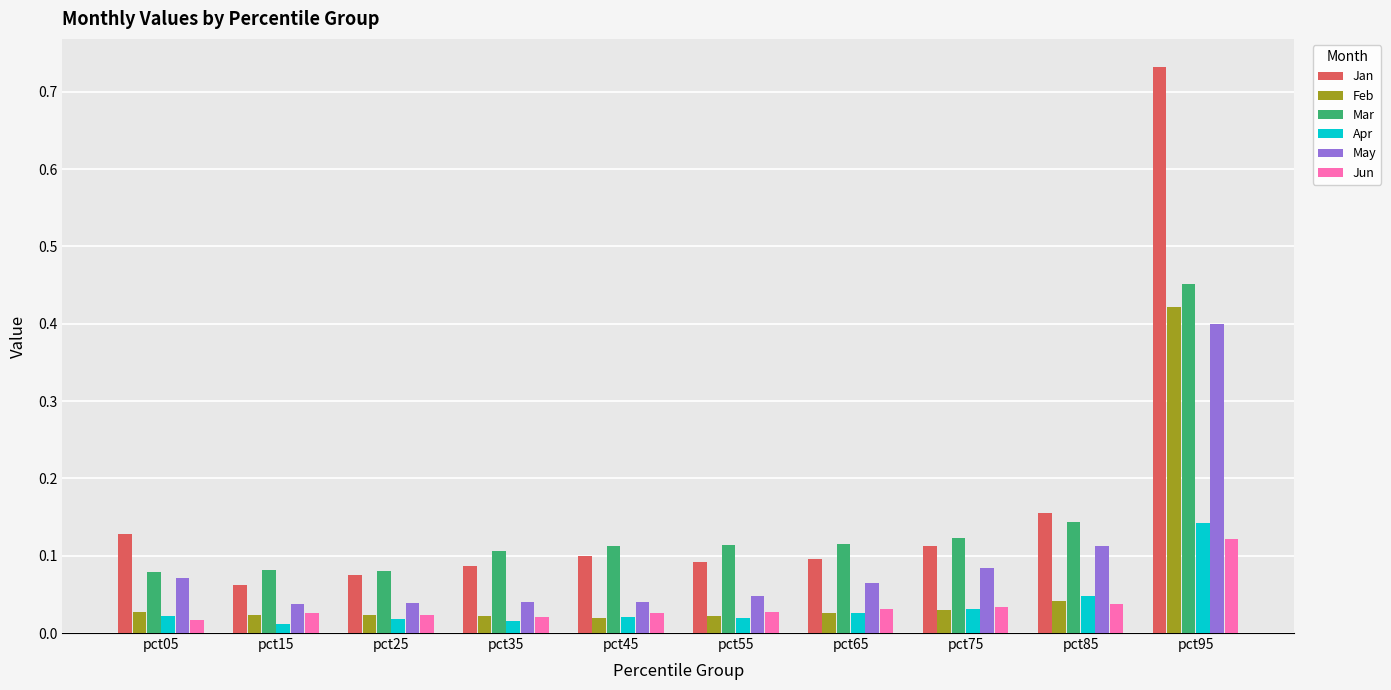

Which series has the widest spread of values?

Jan